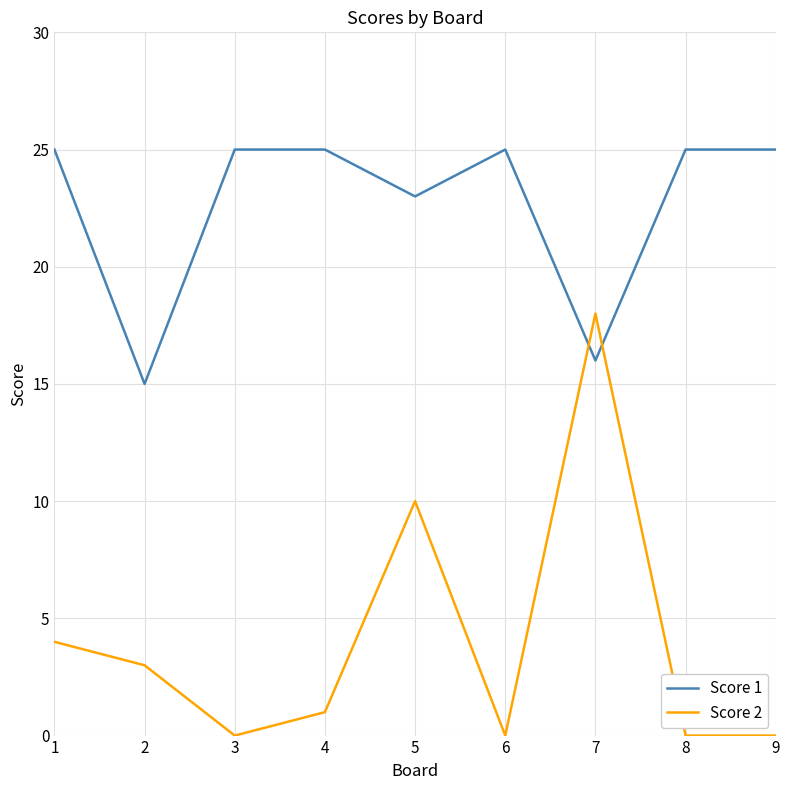

True or false: Score 2 and Score 1 intersect in this chart.

True